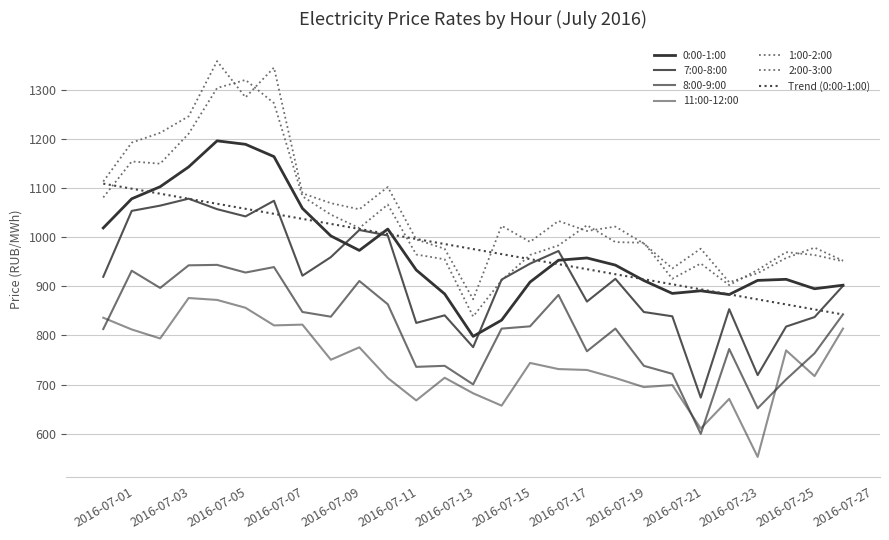

True or false: 8:00-9:00 has more than 1 interior local peaks.

True